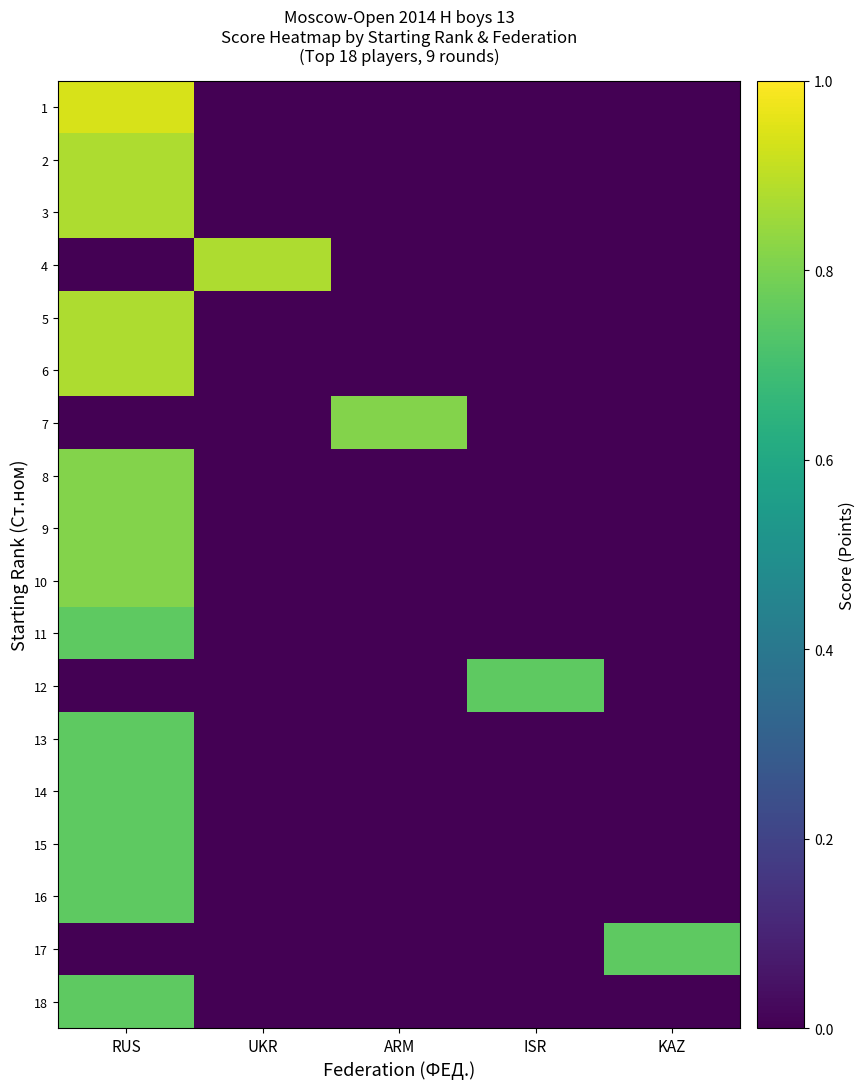

Reading left to right, list all the values displayed in this chart.

1: RUS=0.9	UKR=0.0	ARM=0.0	ISR=0.0	KAZ=0.0
2: RUS=0.9	UKR=0.0	ARM=0.0	ISR=0.0	KAZ=0.0
3: RUS=0.9	UKR=0.0	ARM=0.0	ISR=0.0	KAZ=0.0
4: RUS=0.0	UKR=0.9	ARM=0.0	ISR=0.0	KAZ=0.0
5: RUS=0.9	UKR=0.0	ARM=0.0	ISR=0.0	KAZ=0.0
6: RUS=0.9	UKR=0.0	ARM=0.0	ISR=0.0	KAZ=0.0
7: RUS=0.0	UKR=0.0	ARM=0.8	ISR=0.0	KAZ=0.0
8: RUS=0.8	UKR=0.0	ARM=0.0	ISR=0.0	KAZ=0.0
9: RUS=0.8	UKR=0.0	ARM=0.0	ISR=0.0	KAZ=0.0
10: RUS=0.8	UKR=0.0	ARM=0.0	ISR=0.0	KAZ=0.0
11: RUS=0.8	UKR=0.0	ARM=0.0	ISR=0.0	KAZ=0.0
12: RUS=0.0	UKR=0.0	ARM=0.0	ISR=0.8	KAZ=0.0
13: RUS=0.8	UKR=0.0	ARM=0.0	ISR=0.0	KAZ=0.0
14: RUS=0.8	UKR=0.0	ARM=0.0	ISR=0.0	KAZ=0.0
15: RUS=0.8	UKR=0.0	ARM=0.0	ISR=0.0	KAZ=0.0
16: RUS=0.8	UKR=0.0	ARM=0.0	ISR=0.0	KAZ=0.0
17: RUS=0.0	UKR=0.0	ARM=0.0	ISR=0.0	KAZ=0.8
18: RUS=0.8	UKR=0.0	ARM=0.0	ISR=0.0	KAZ=0.0